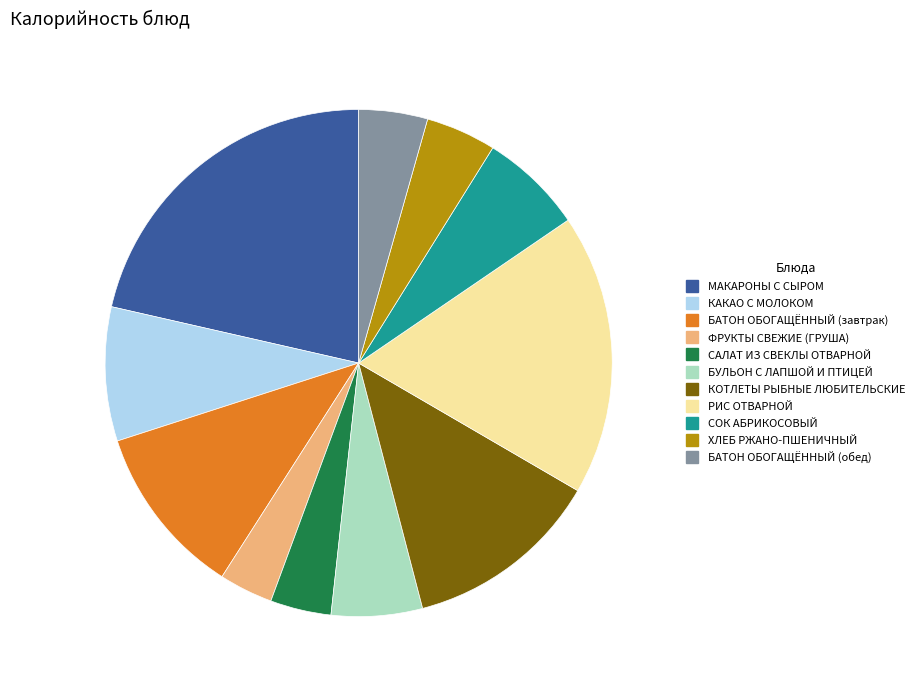

The РИС ОТВАРНОЙ slice represents 18% of the pie. True or false?

True